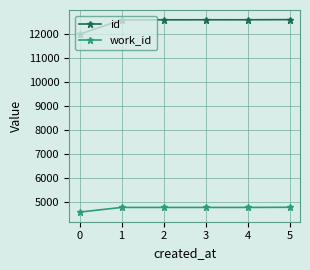

The value of id at 4 is 16559. True or false?

False